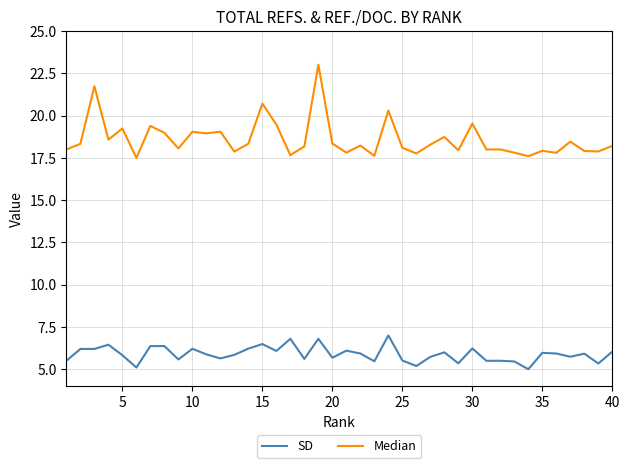

Which series has the largest total across all categories?

Median